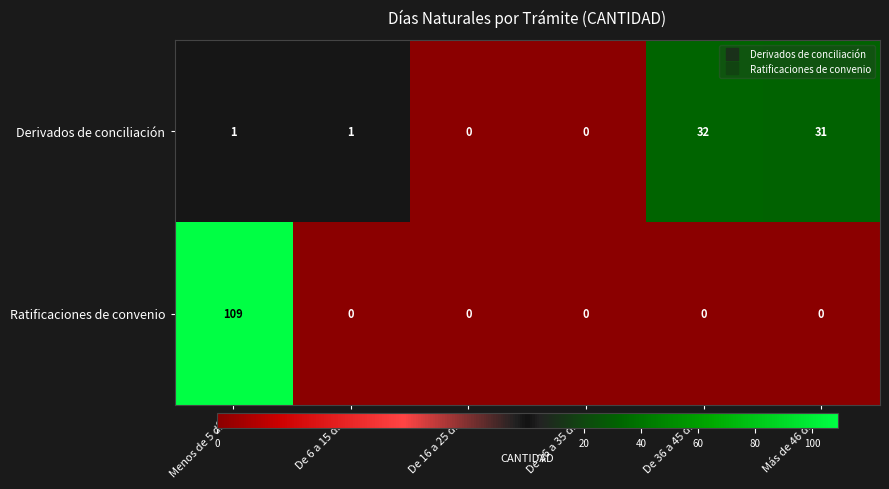

Reading right to left, transcribe all the data shown in this chart.

Derivados de conciliación: 31	32	0	0	1	1
Ratificaciones de convenio: 0	0	0	0	0	109